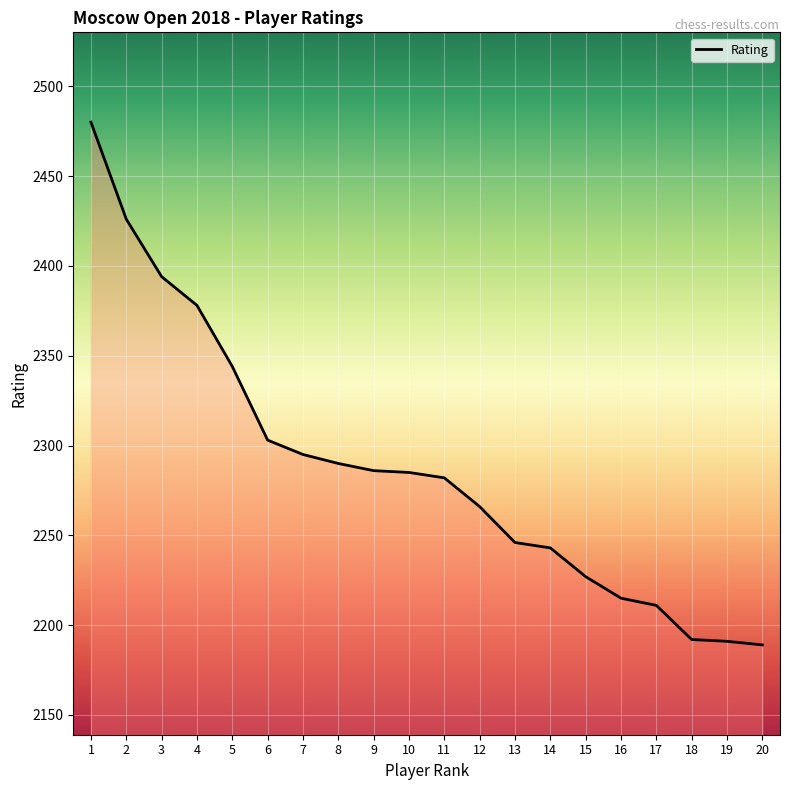

What is the difference between the maximum and minimum values?

291